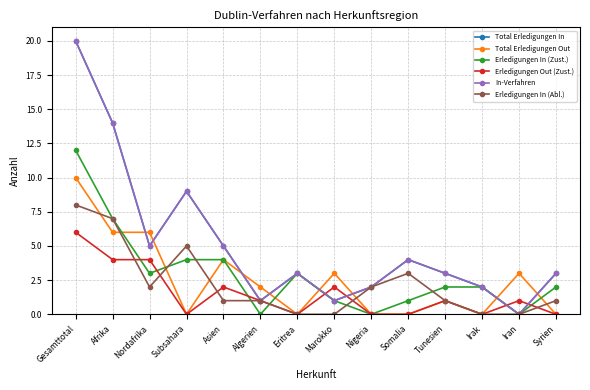

What position from the right is Syrien?

1